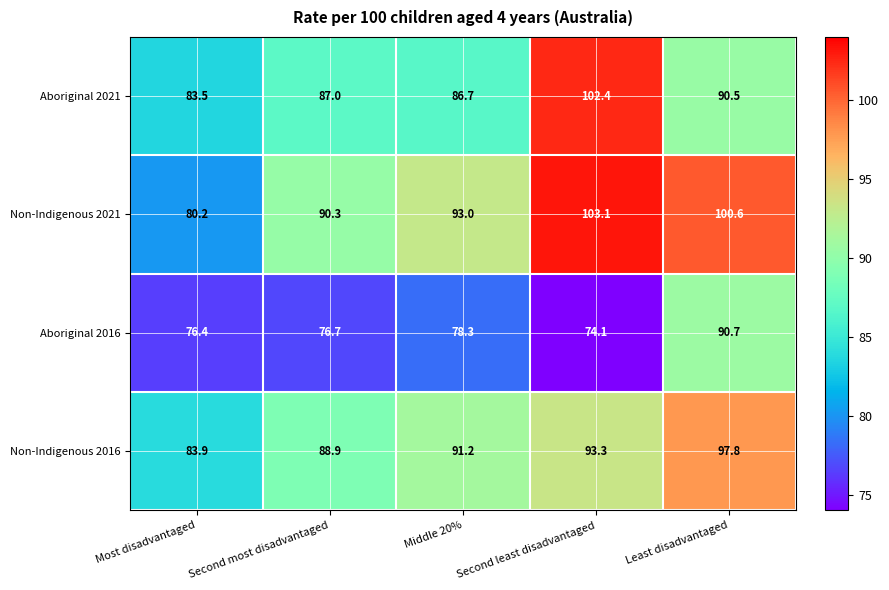

Rank the series by their maximum value, from lowest to highest.

Aboriginal 2016, Non-Indigenous 2016, Aboriginal 2021, Non-Indigenous 2021